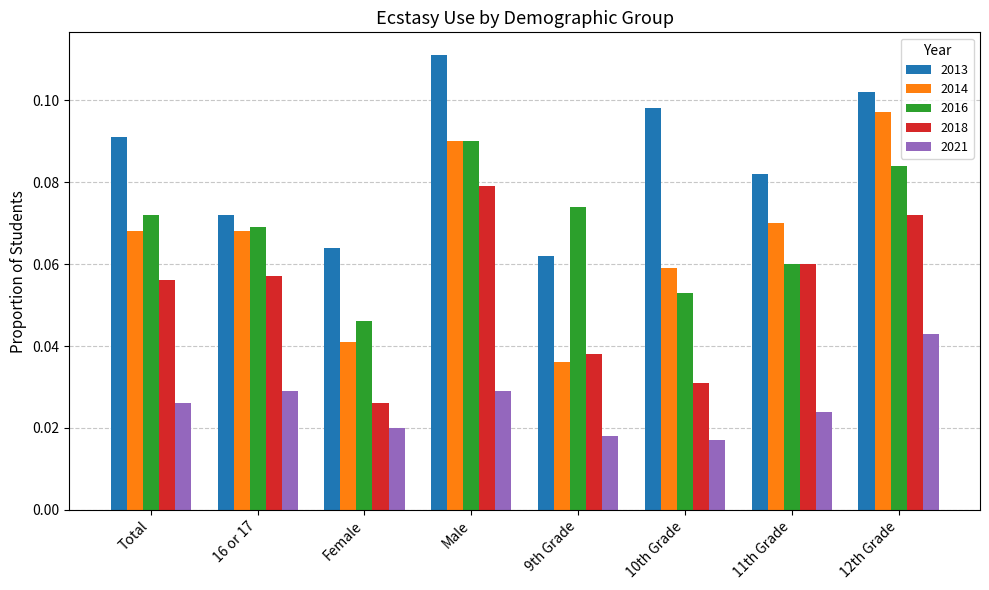

Between Total and 12th Grade, which series saw the biggest shift?

2014